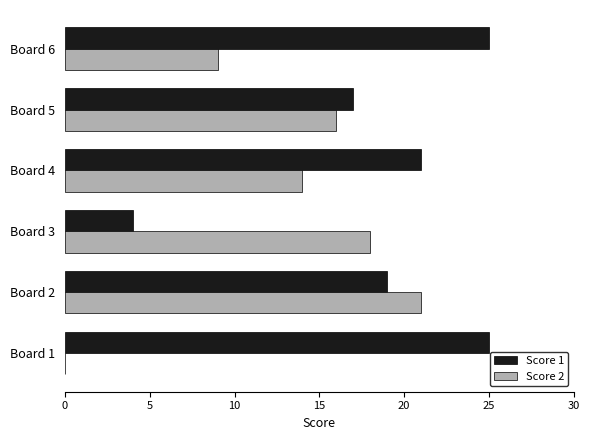

True or false: Score 1 has a value of 17 at Board 6.

False